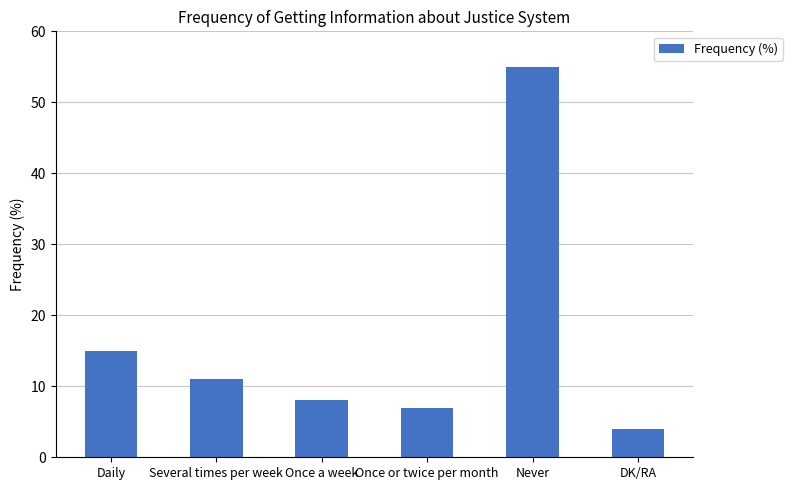

Rank the categories by value from lowest to highest.

DK/RA, Once or twice per month, Once a week, Several times per week, Daily, Never